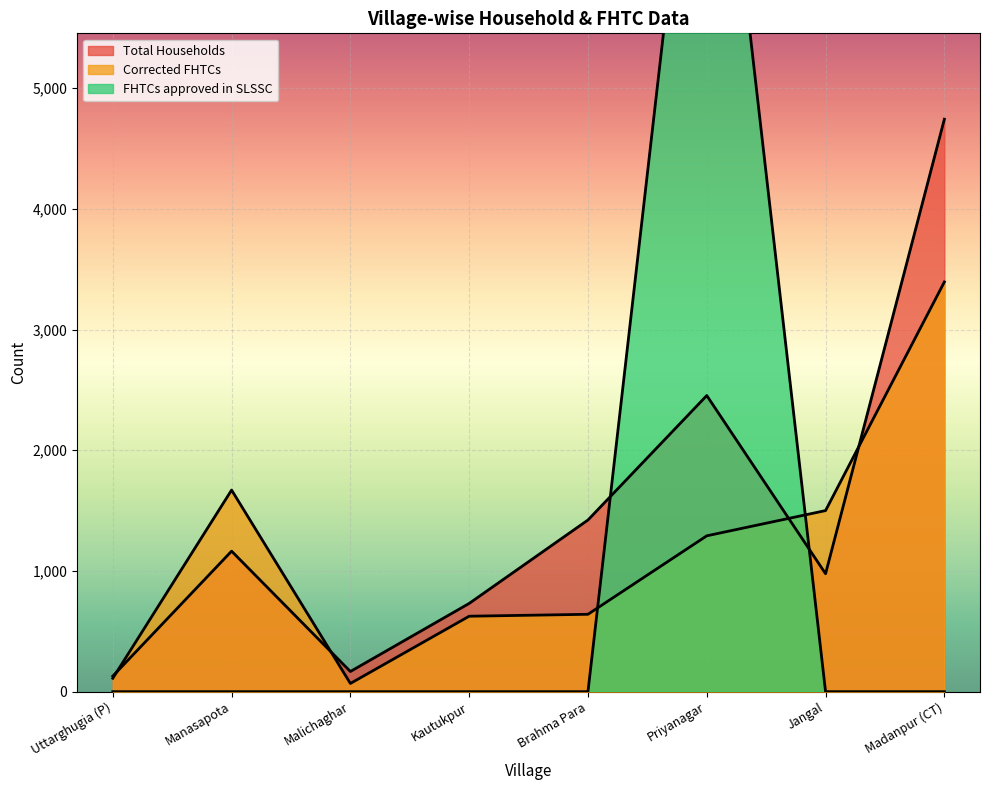

What is the sum of all Corrected FHTCs values?

9300